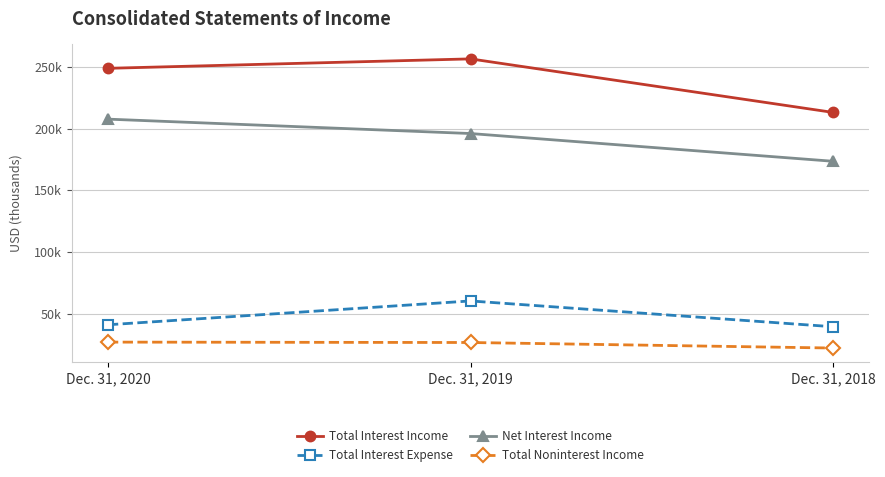

What is the difference between the highest and lowest values at Dec. 31, 2019?

229691